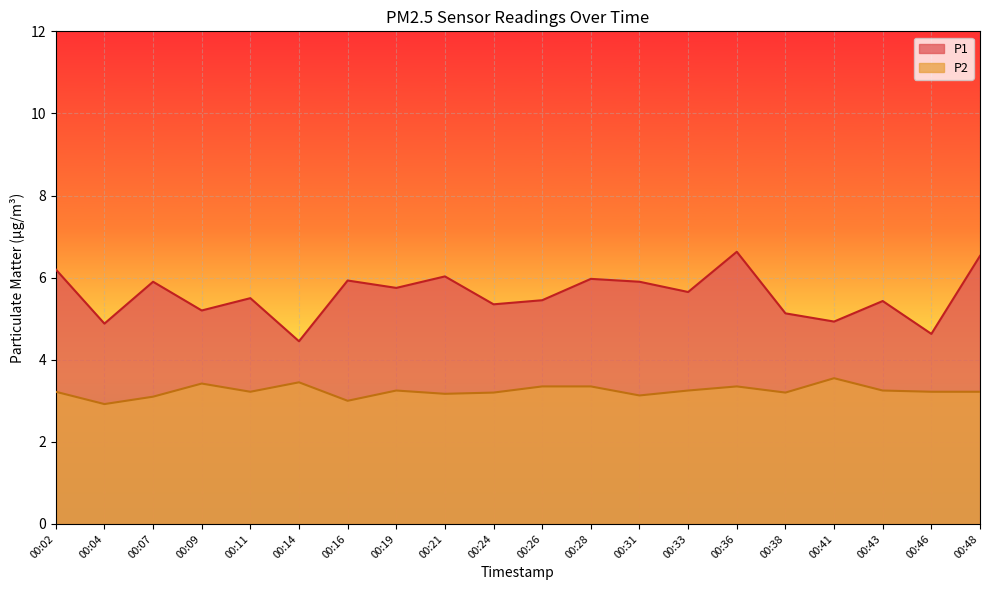

At which label is P2 closest to 3?

00:16